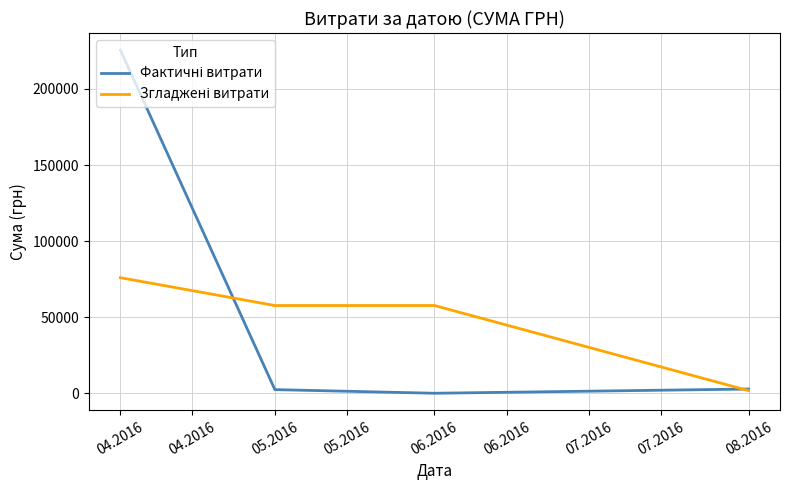

How many series are shown in this chart?

2